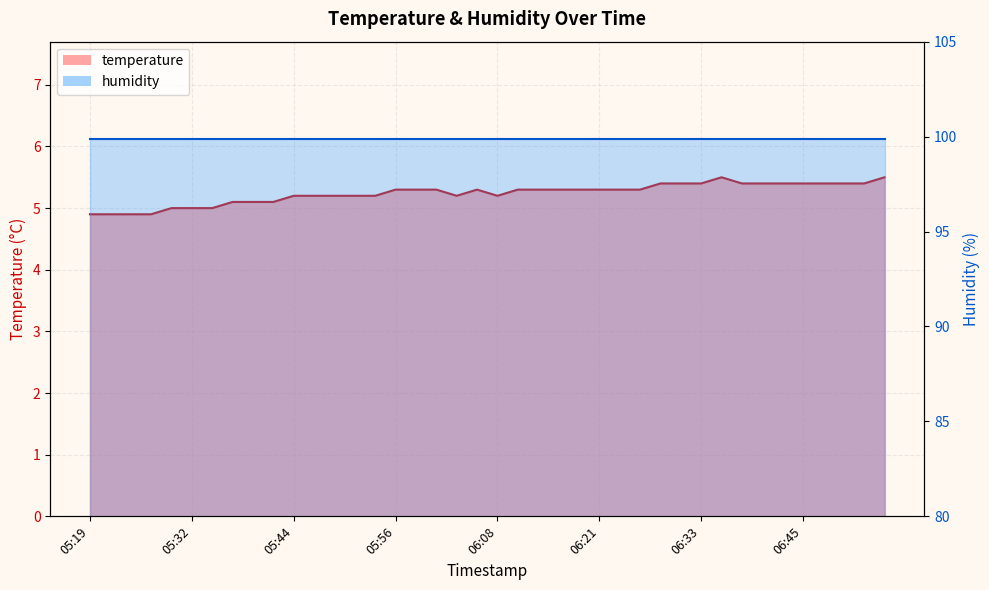

What is the sum of the values at 06:01 and 05:39?

10.4